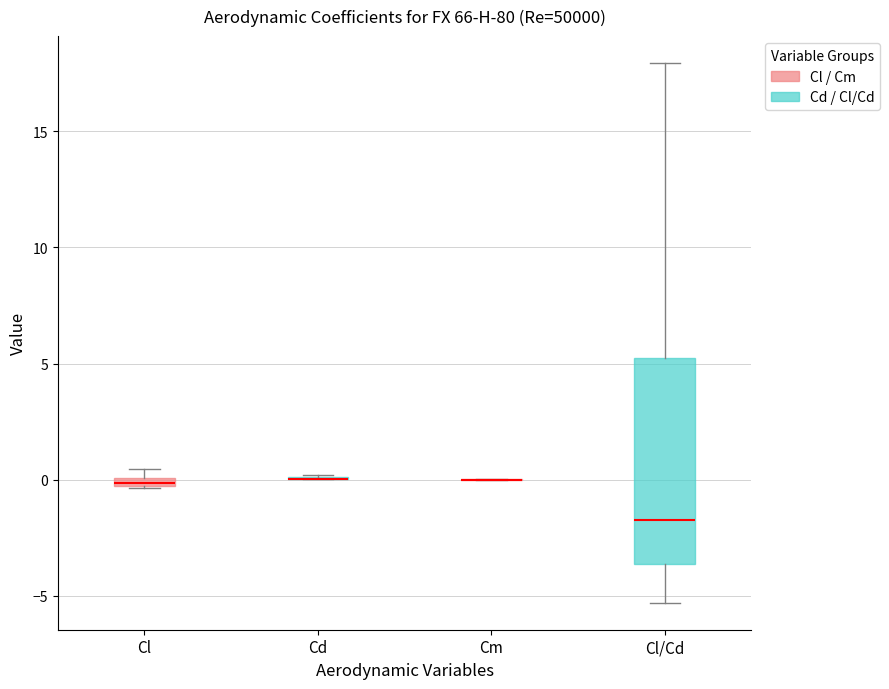

Comparing the boxes themselves (not the whiskers), which one is the tallest?

Cl/Cd